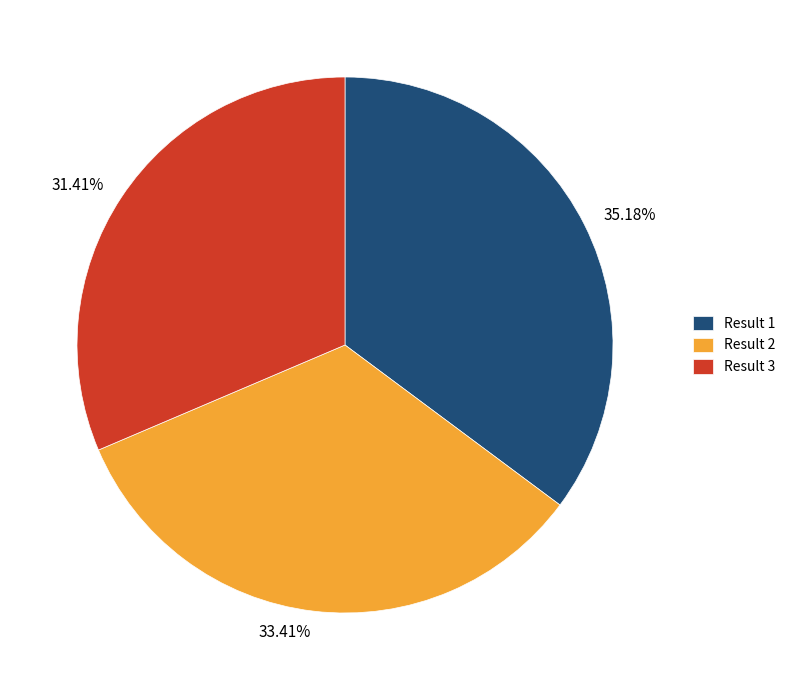

Does any single category account for the majority?

No